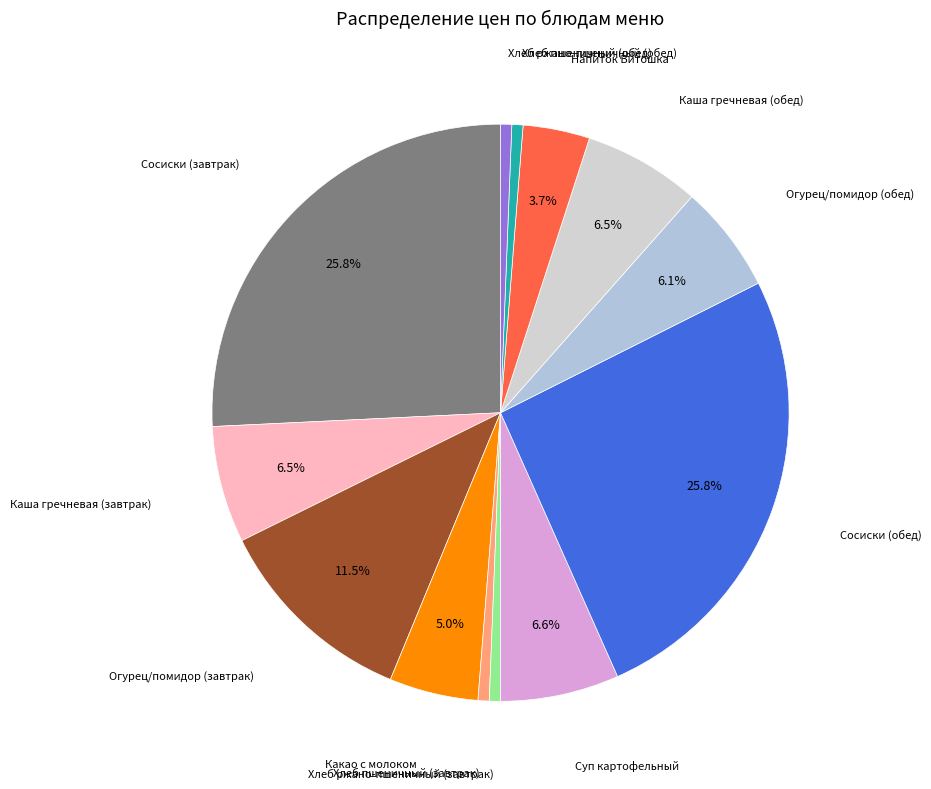

How many segments does this pie chart have?

13